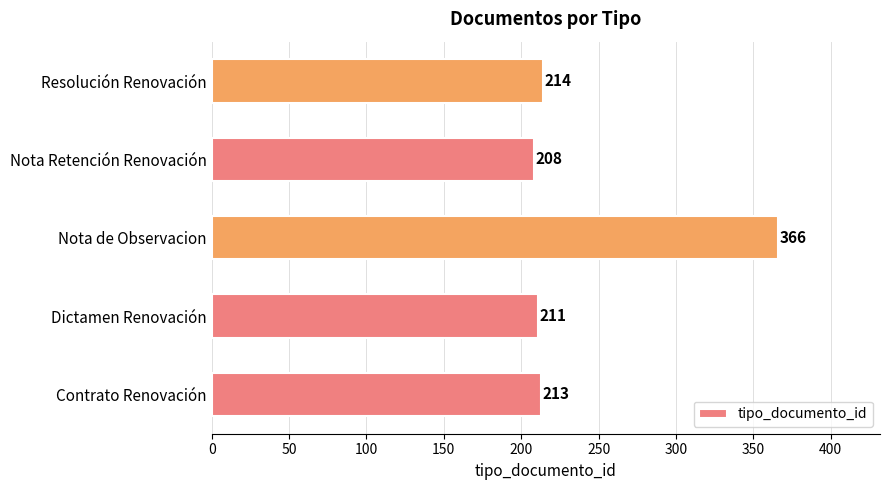

Rank the categories by value from lowest to highest.

Nota Retención Renovación, Dictamen Renovación, Contrato Renovación, Resolución Renovación, Nota de Observacion